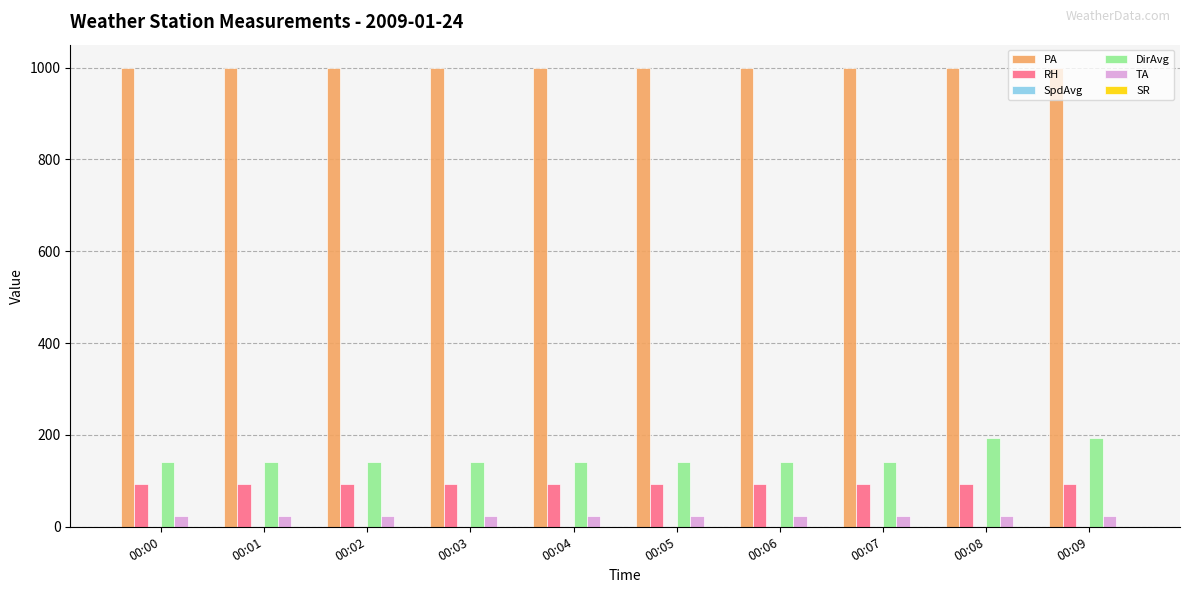

The value of PA at 00:04 is 662.0. True or false?

False